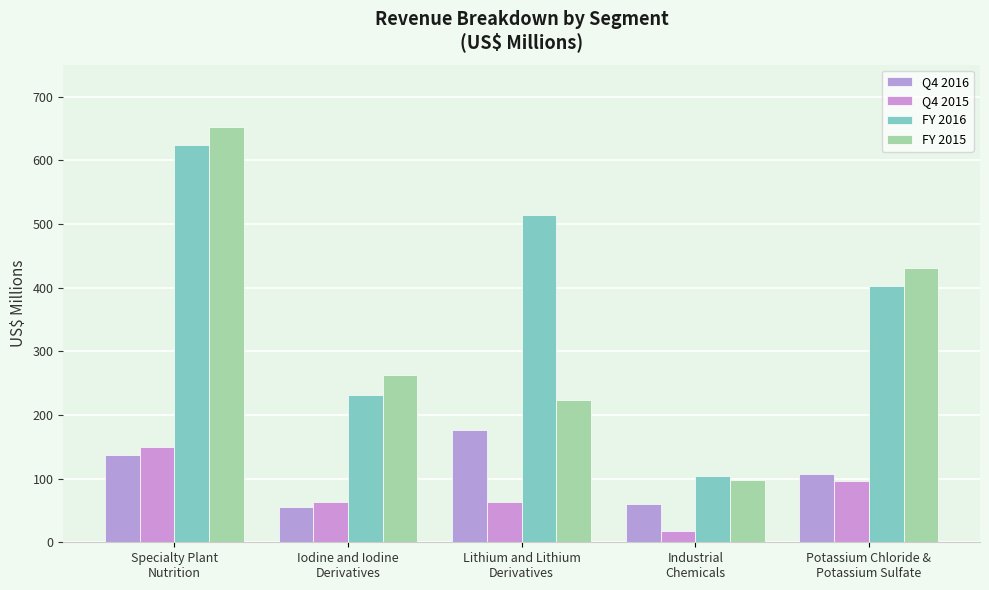

True or false: Q4 2015 has a value of 63.0 at Lithium and Lithium
Derivatives.

True